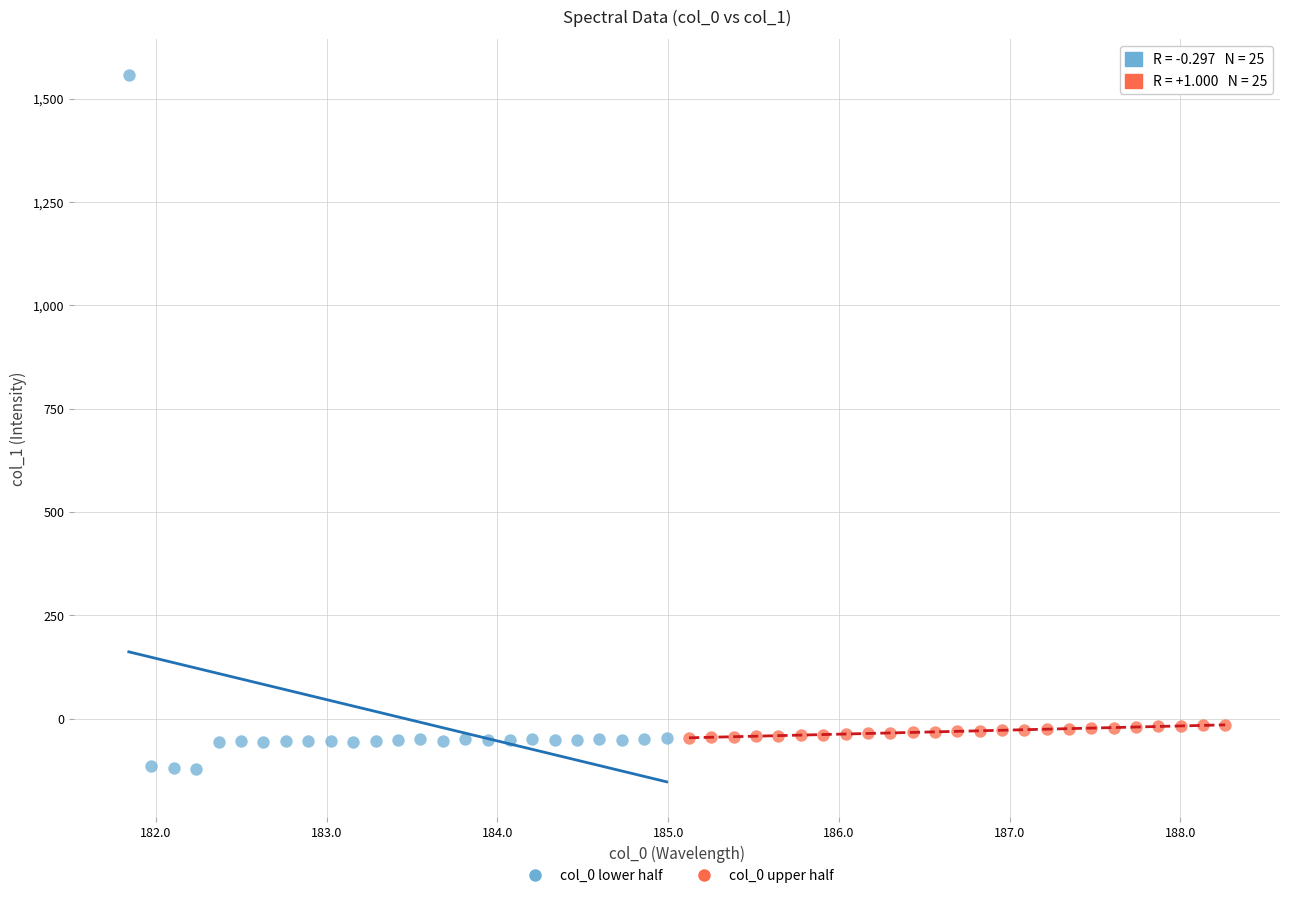

Which series has the largest Y range (max minus min)?

col_0 lower half